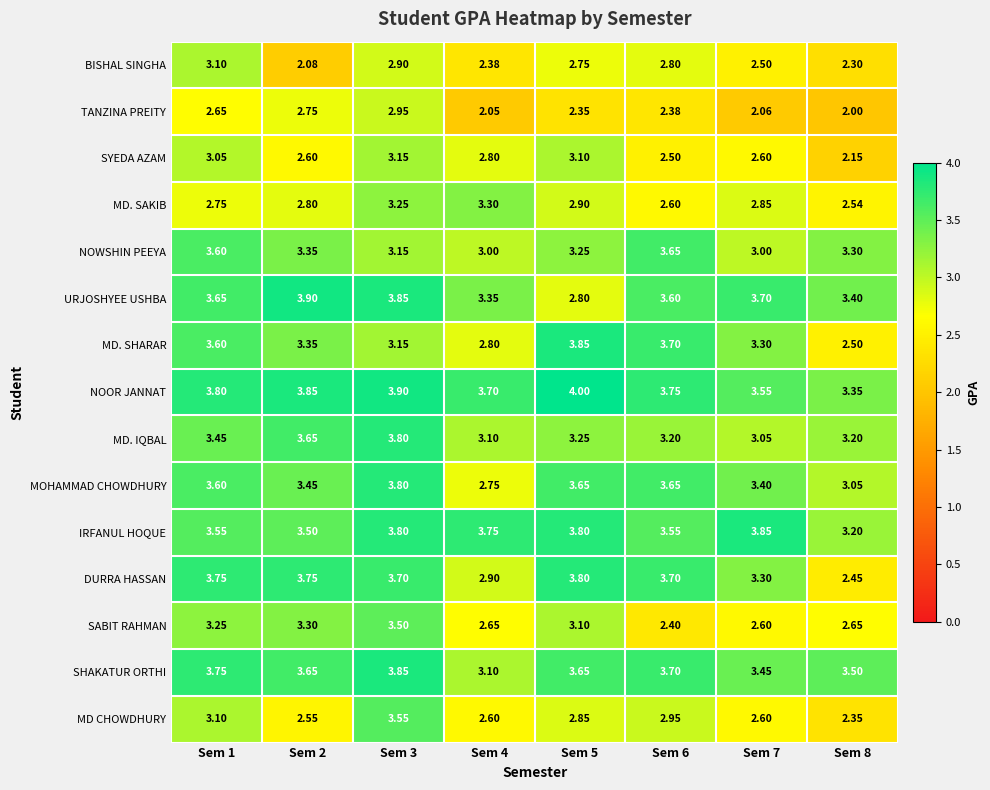

Is the value of MD CHOWDHURY at Sem 1 greater than the value of DURRA HASSAN at Sem 8?

Yes